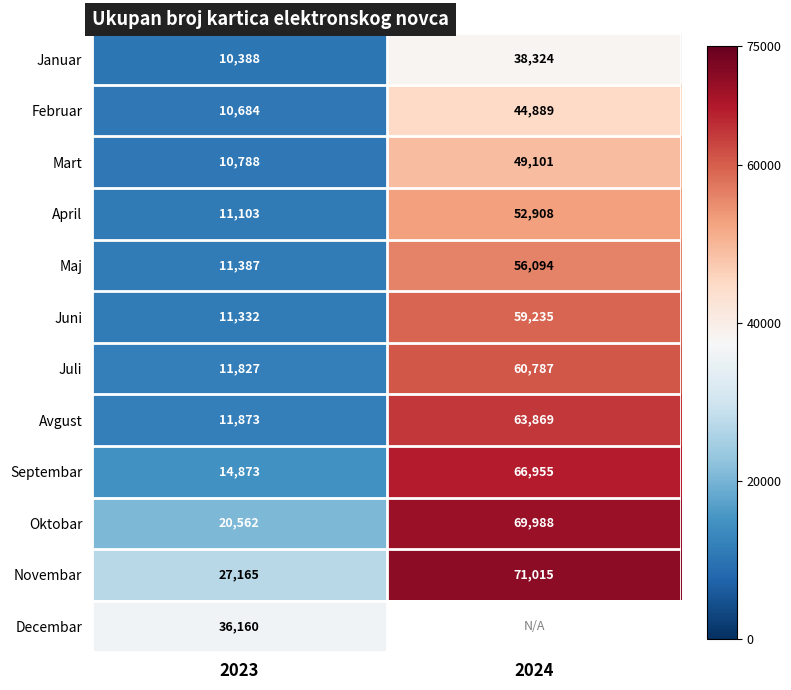

Which category has the highest value in the Juni series?

2024